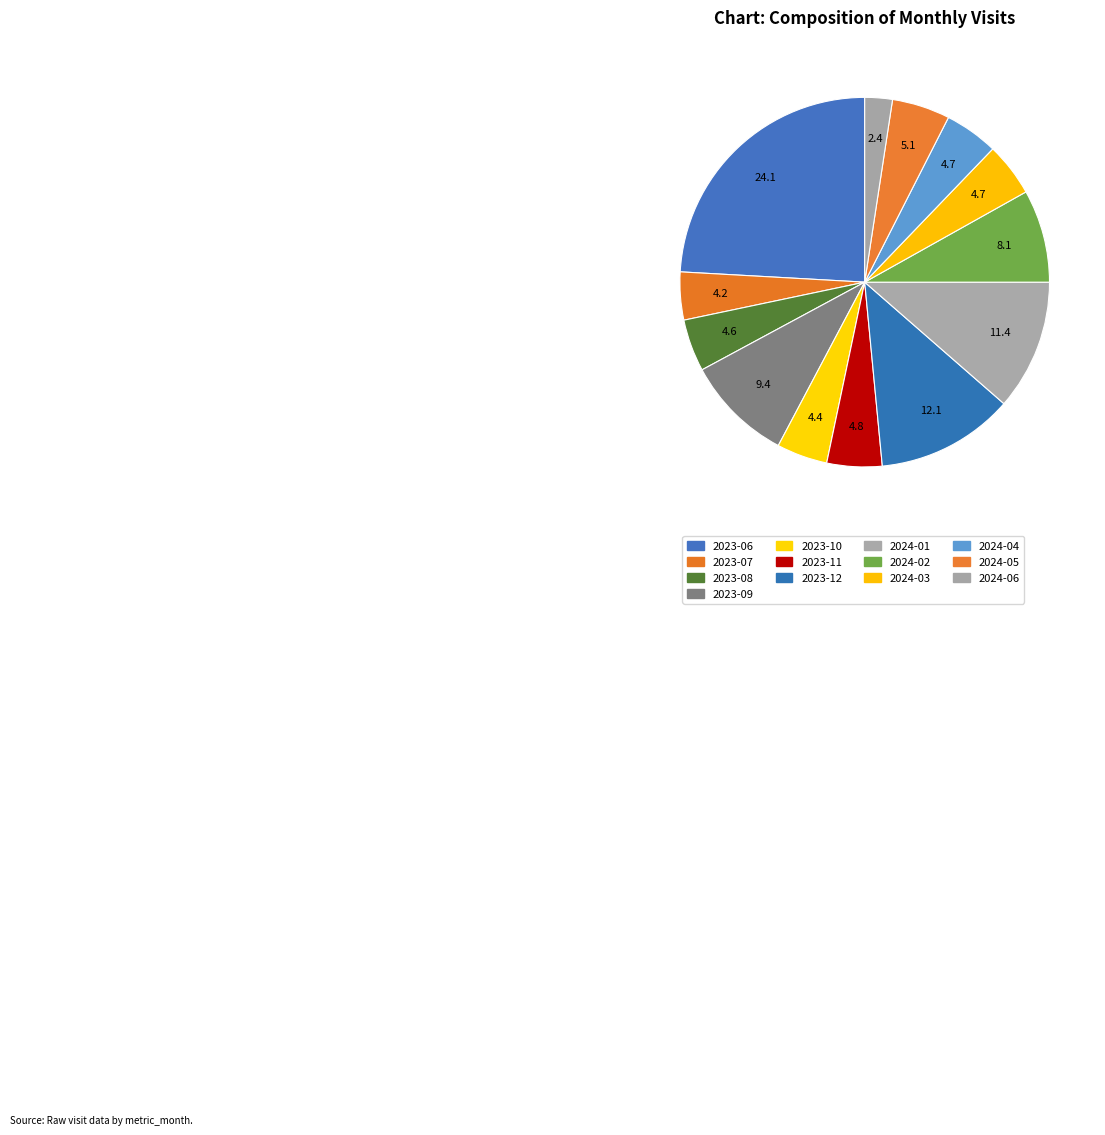

Which slice is the largest?

2023-06